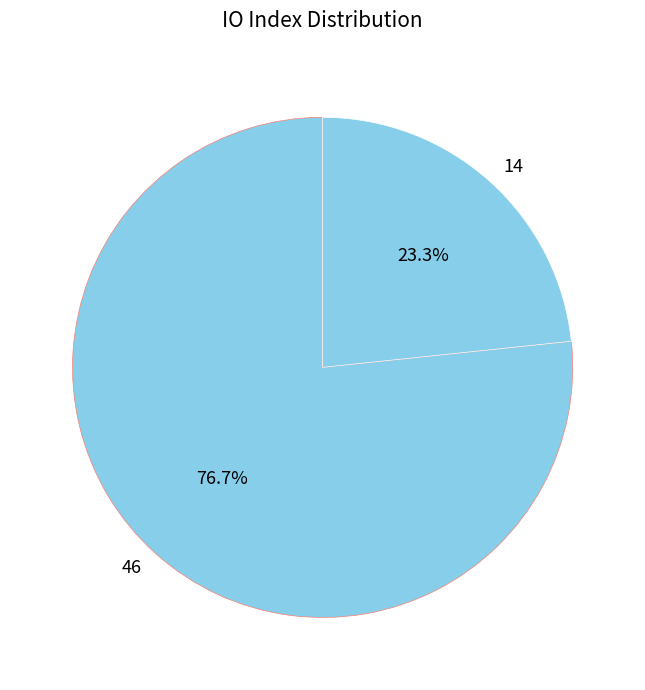

Combined, what portion of the pie is 46 and 14?

100.0%